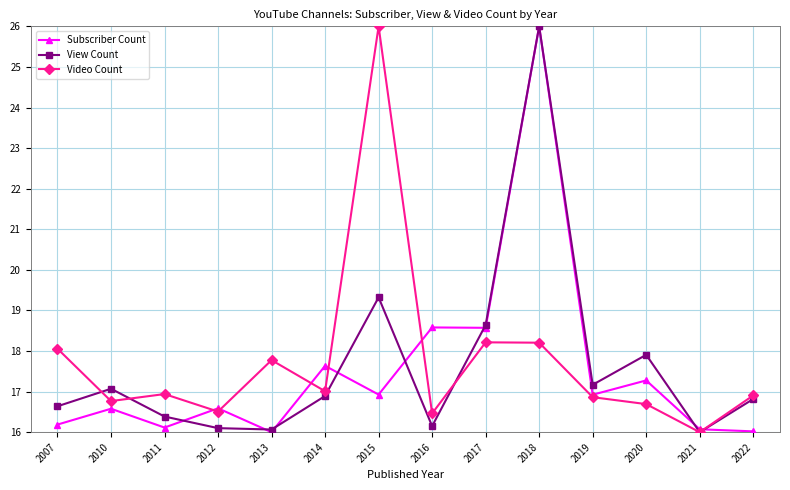

What is the greatest value displayed?

26.0